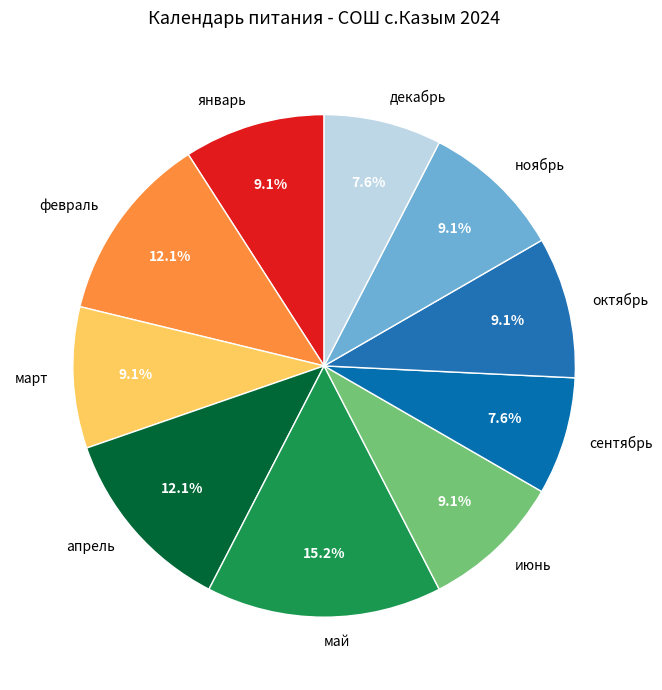

Is there a majority slice in this chart?

No